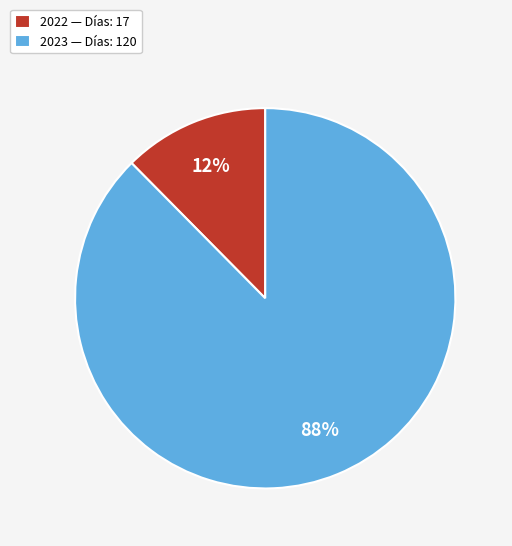

To the nearest percent, what is the combined percentage of 2023 and 2022?

100%